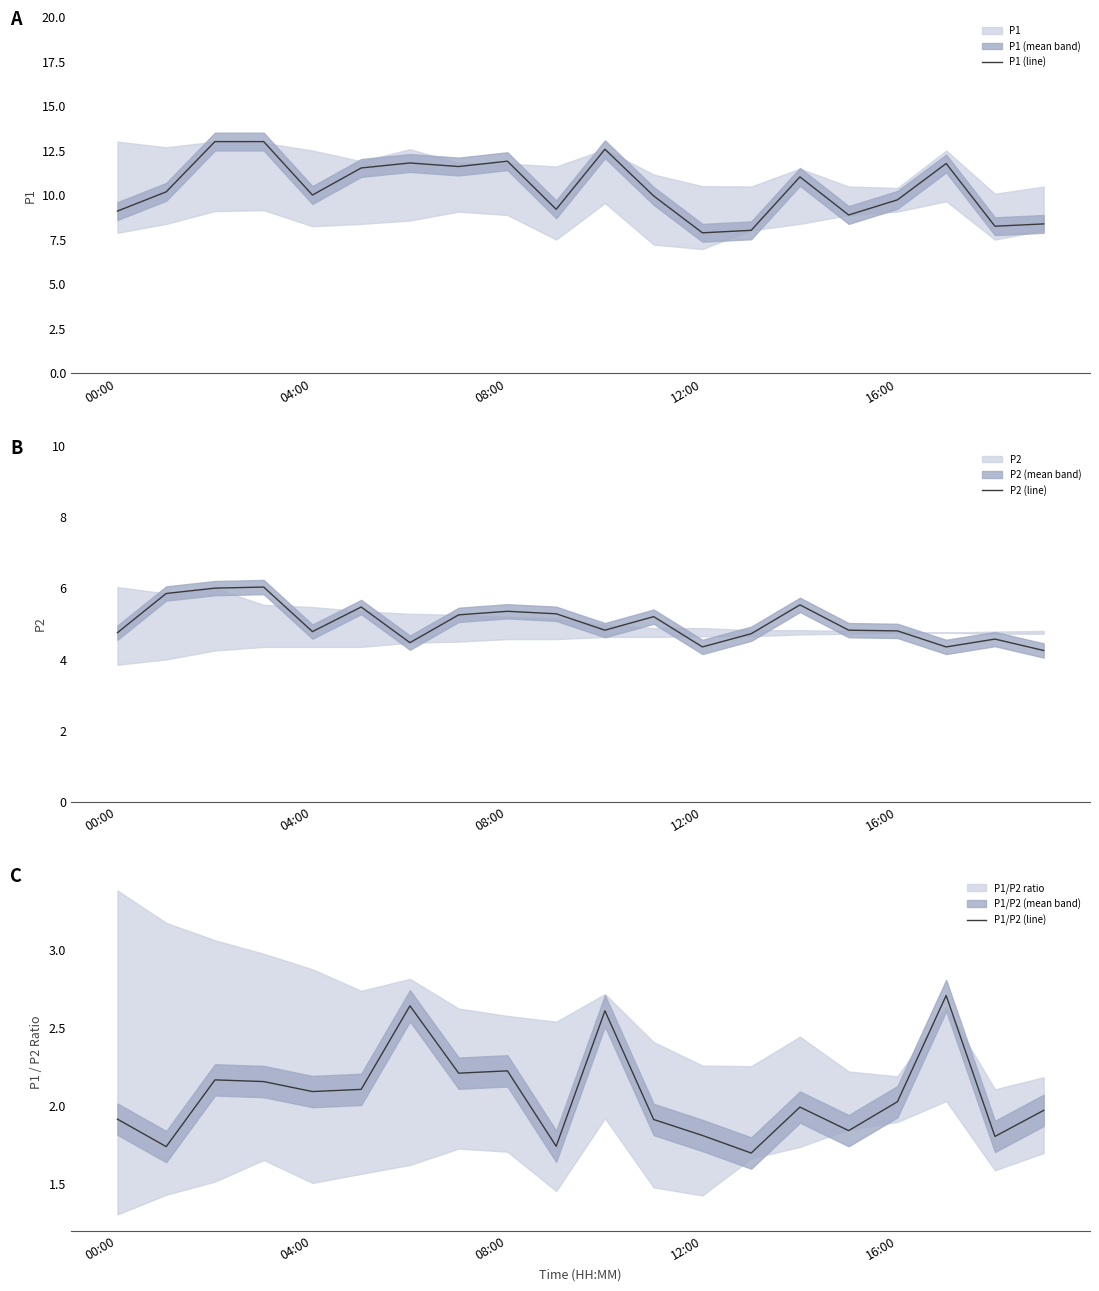

Rank the series by their average value, from highest to lowest.

P1 (line), P2 (line), P1/P2 (line)